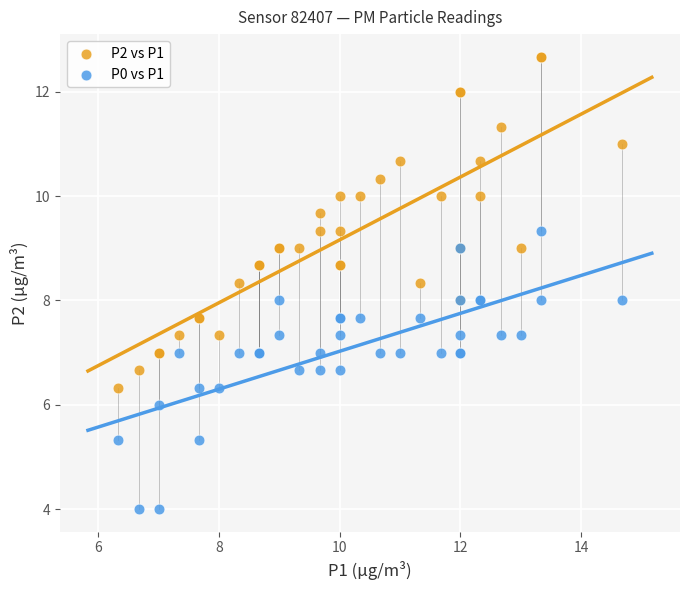

What are all the series names shown in the legend?

P2 vs P1, P0 vs P1